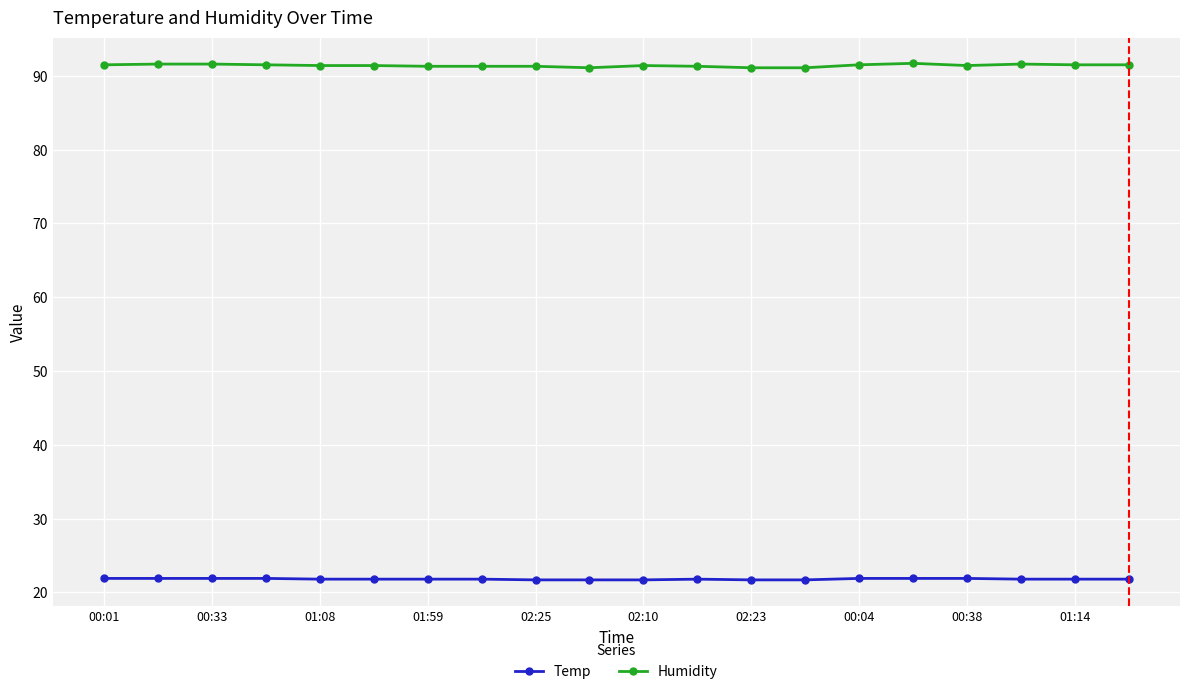

How many lines are shown in the chart?

2